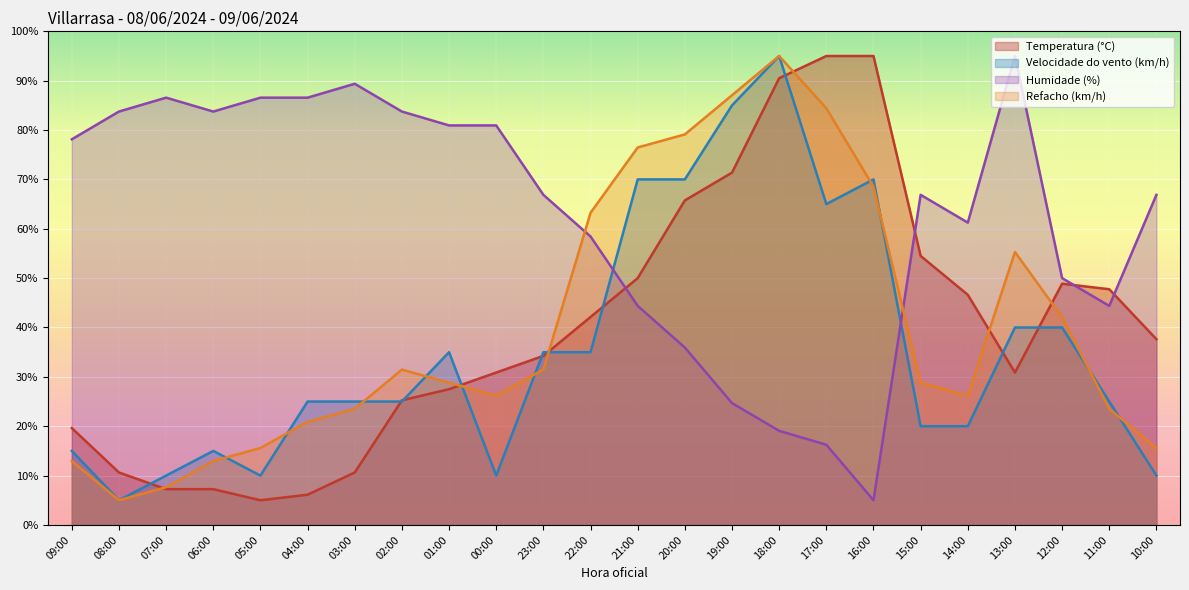

What is the difference between the maximum and minimum values in the Humidade (%) series?

90.0